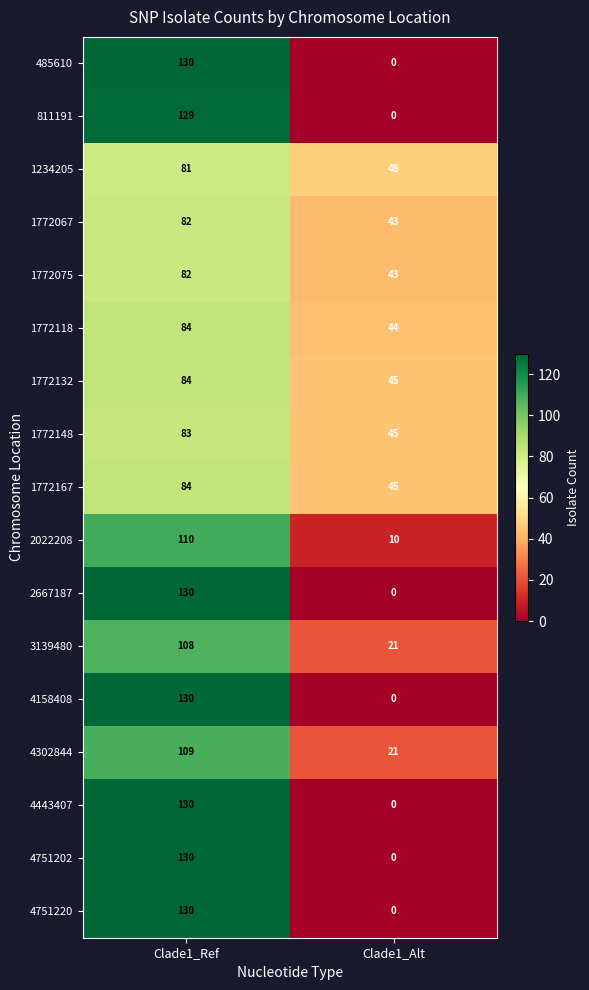

What is the approximate value of 1772067 at Clade1_Ref?

82